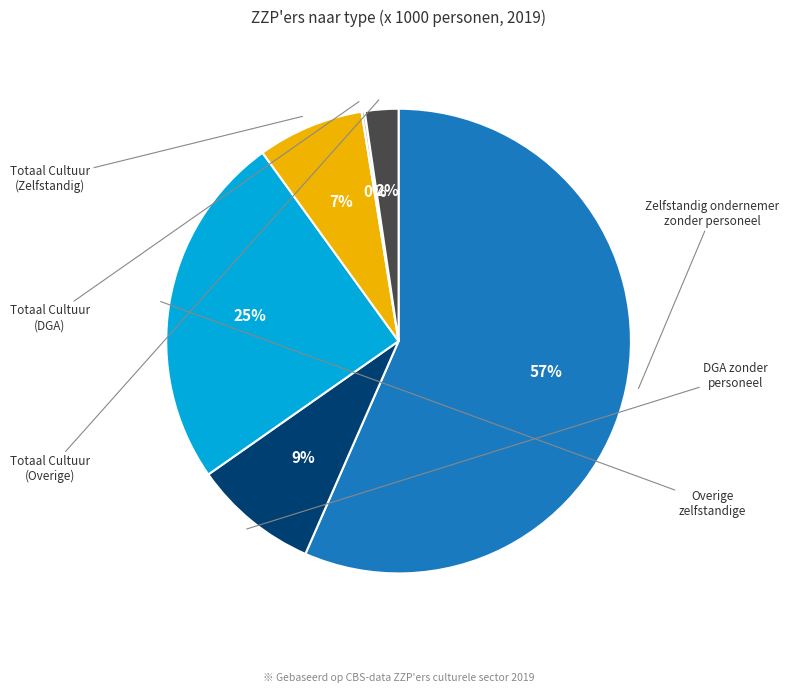

Does any single category account for the majority?

Yes